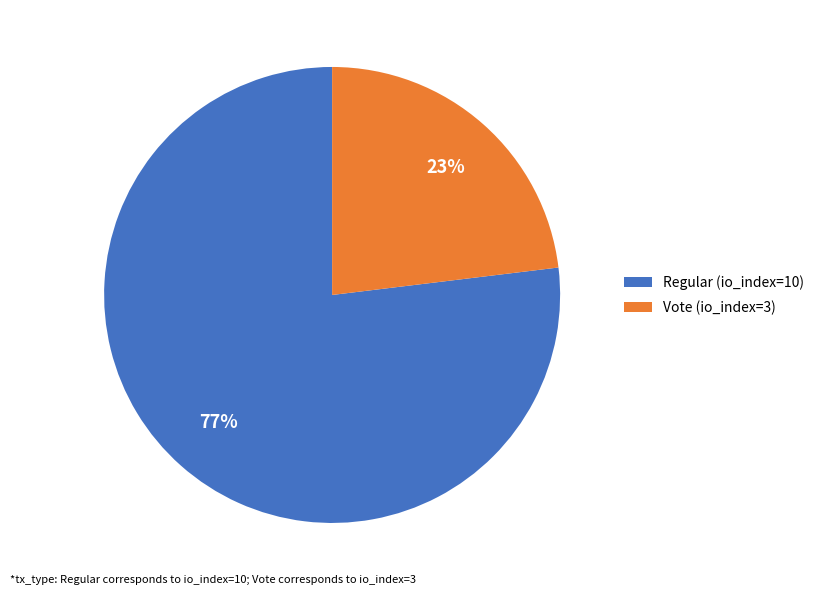

Do Regular (io_index=10) and Vote (io_index=3) together represent more than half of the pie?

Yes